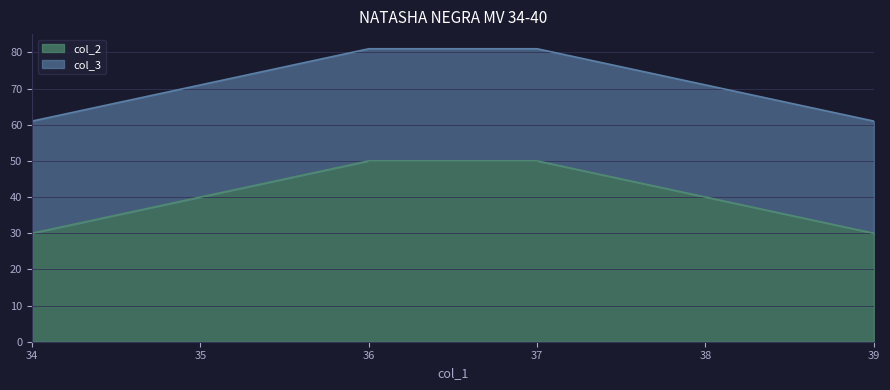

What value does the data have at 38?

40